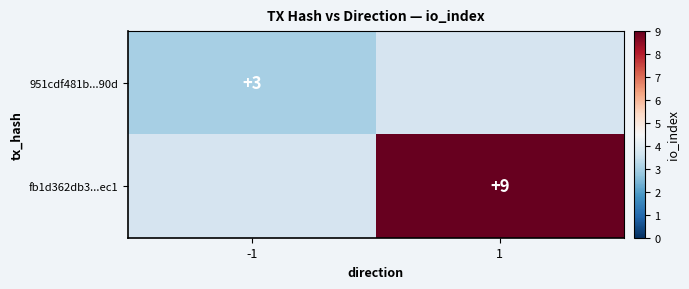

True or false: 951cdf481b...90d has a value of 5 at -1.

False